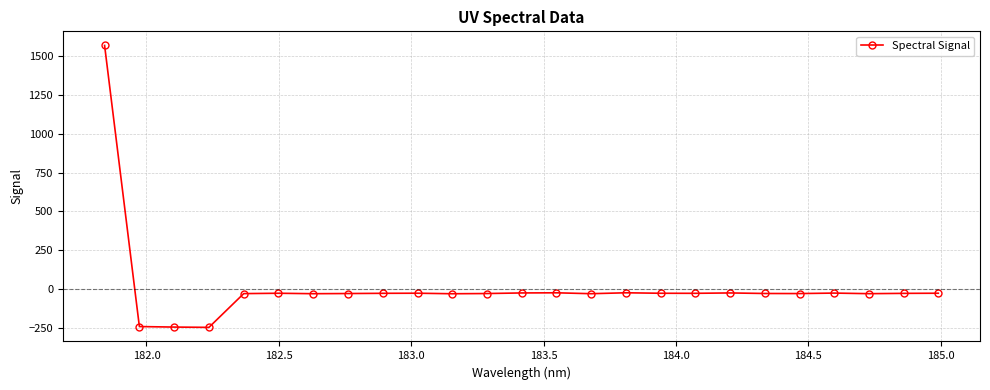

What is the difference between the second highest and second lowest values?

221.1